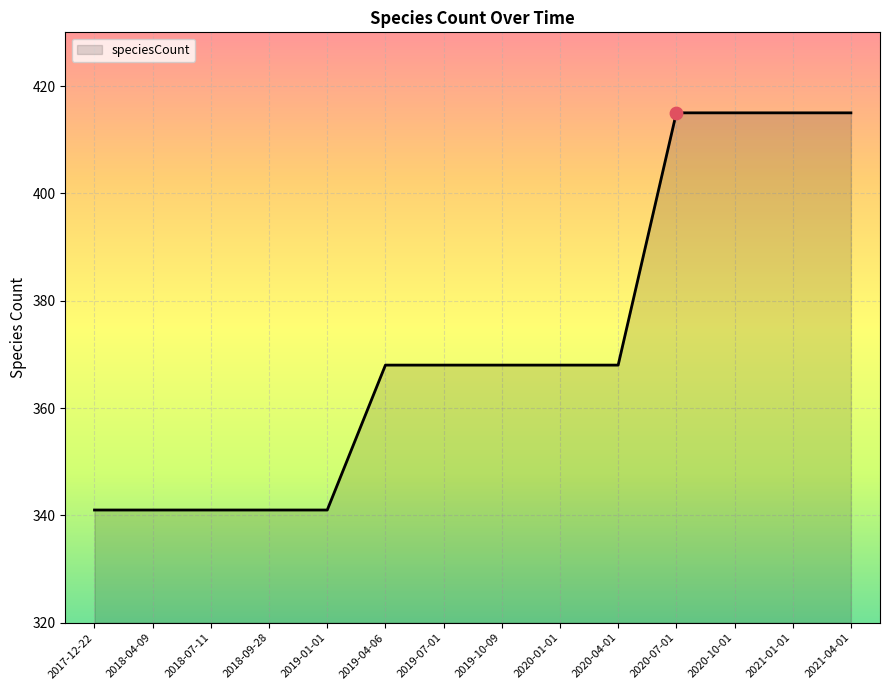

Approximately how many times larger is the value at 2017-12-22 compared to 2019-04-06?

0.9